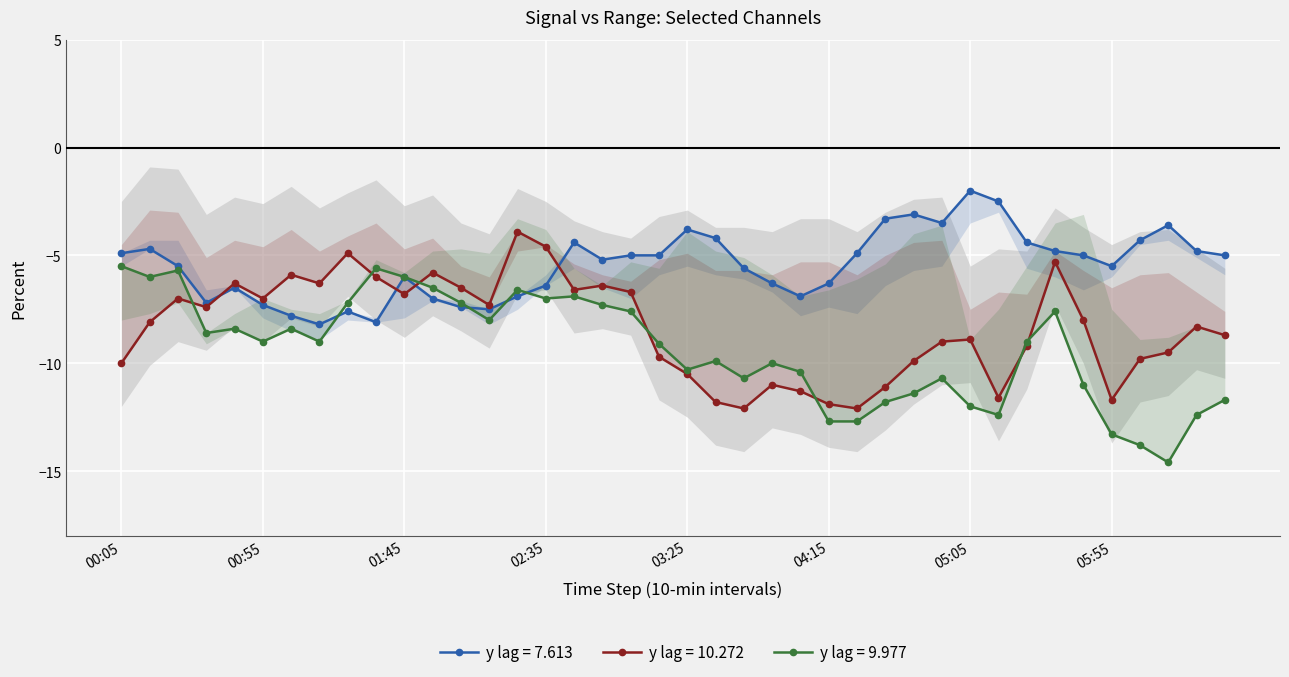

Which has a higher value, 2022/08/24 01:15 or 2022/08/24 05:05?

2022/08/24 05:05